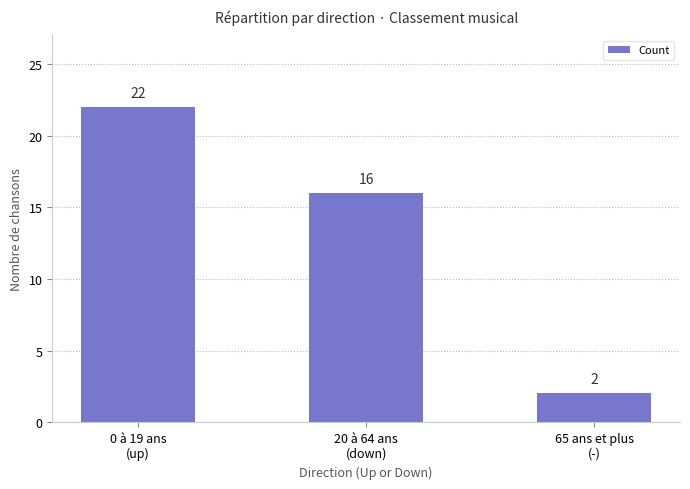

How many categories are shown in the chart?

3